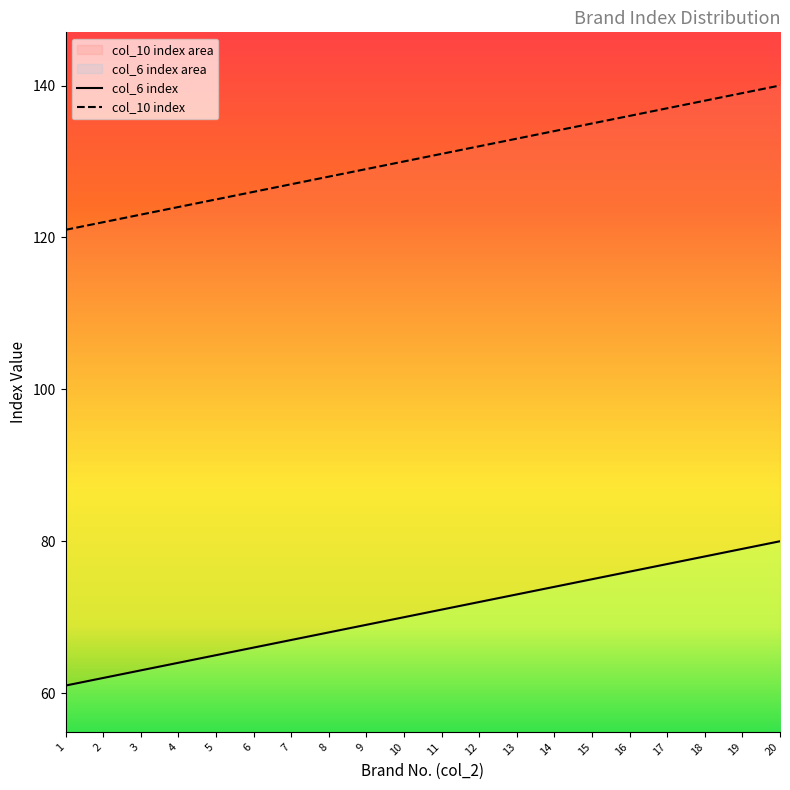

Which series has the largest range (max minus min)?

Brand No. (col_2)